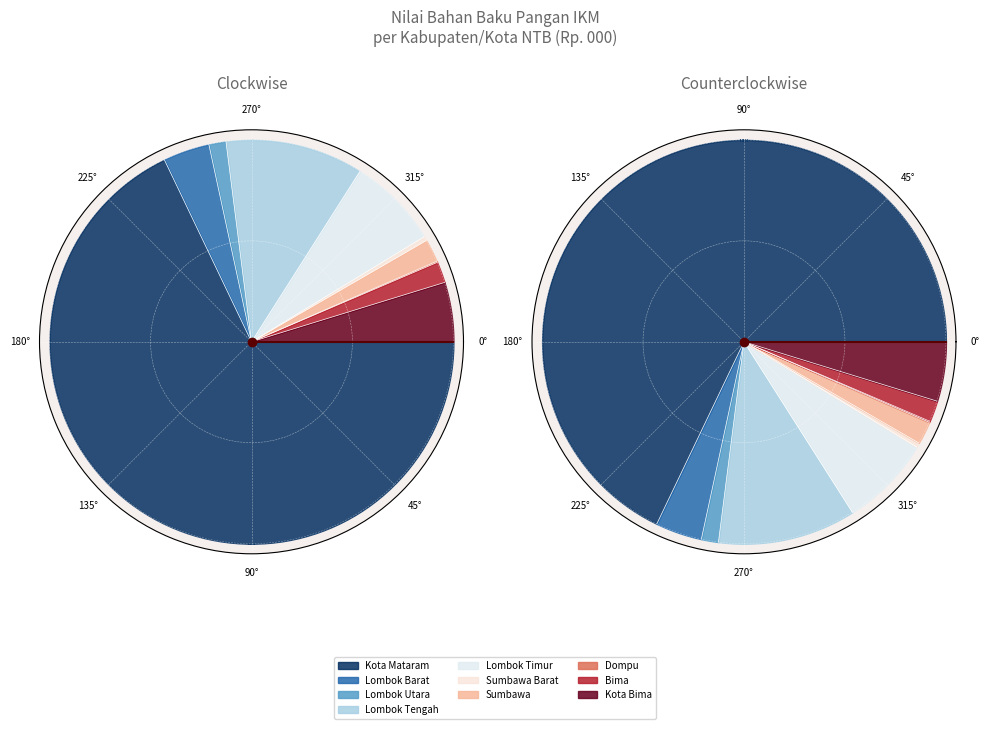

What is the smallest slice in the pie chart?

Dompu